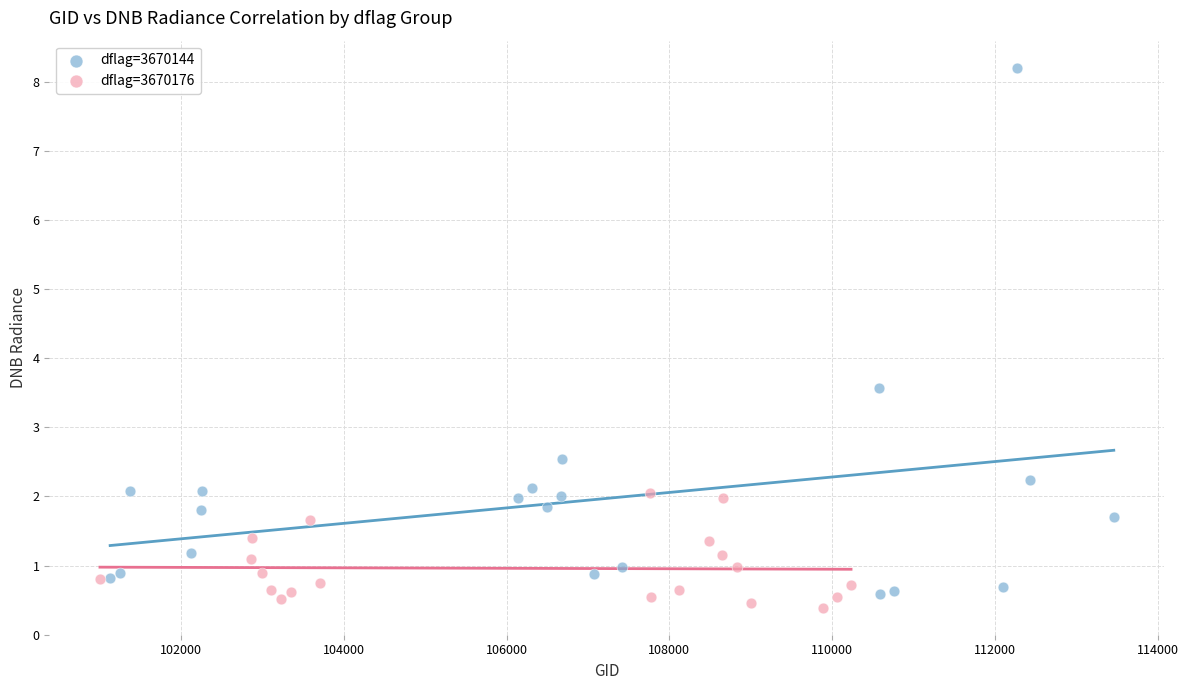

Which series has the widest spread of Y values?

dflag=3670144